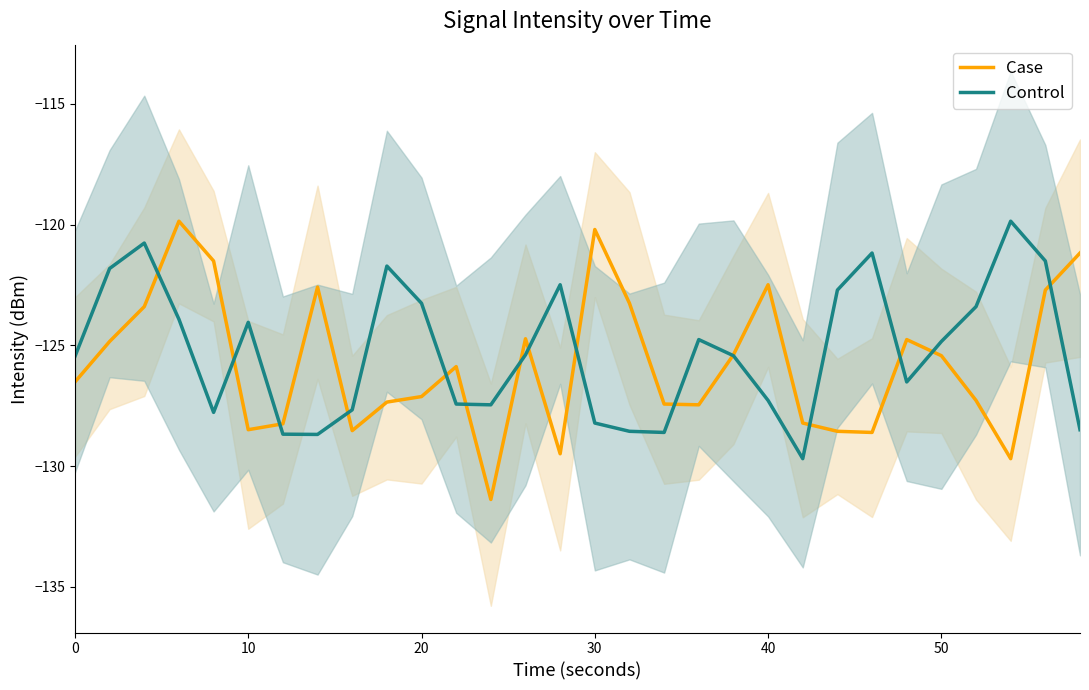

Is it true that Control equals -197.2 at 20?

False